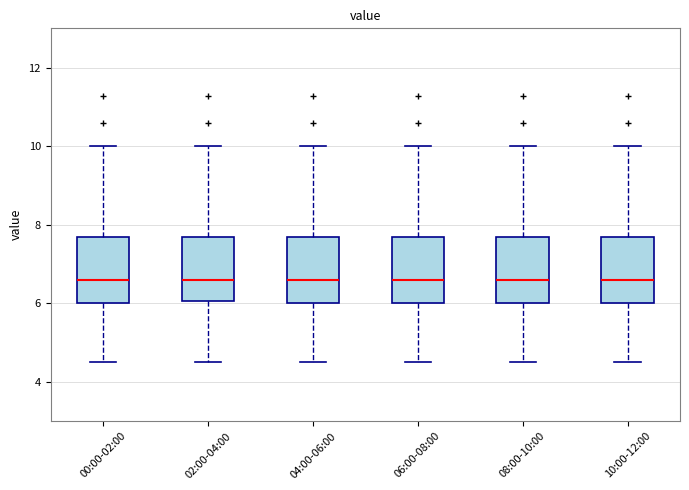

Reading left to right, transcribe this box plot: for each box, give where its median line is, the range the box spans, and where its two whiskers end, as read against the y-axis. The values are not printed on the chart, so give them approximately, as read against the axis.

00:00-02:00: median 6.6, box 6.0 to 7.8, whiskers 4.6 to 10.0
02:00-04:00: median 6.6, box 6.0 to 7.8, whiskers 4.6 to 10.0
04:00-06:00: median 6.6, box 6.0 to 7.8, whiskers 4.6 to 10.0
06:00-08:00: median 6.6, box 6.0 to 7.8, whiskers 4.6 to 10.0
08:00-10:00: median 6.6, box 6.0 to 7.8, whiskers 4.6 to 10.0
10:00-12:00: median 6.6, box 6.0 to 7.8, whiskers 4.6 to 10.0